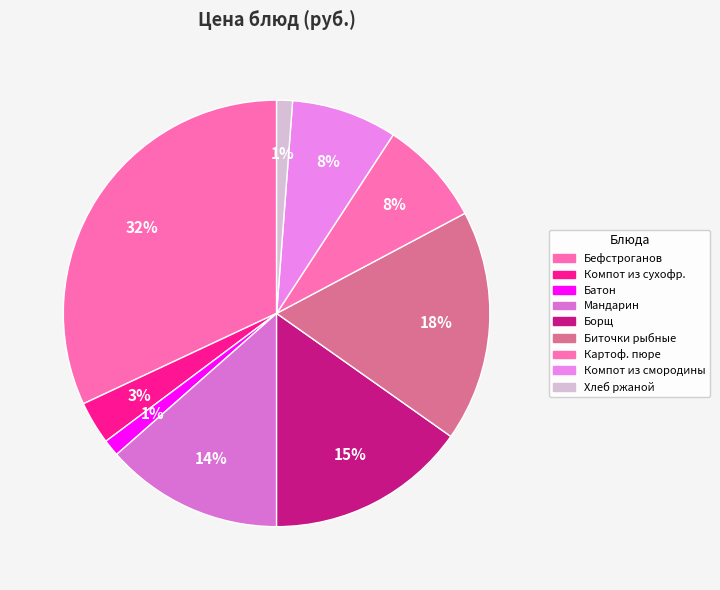

Count the number of slices in the pie.

9